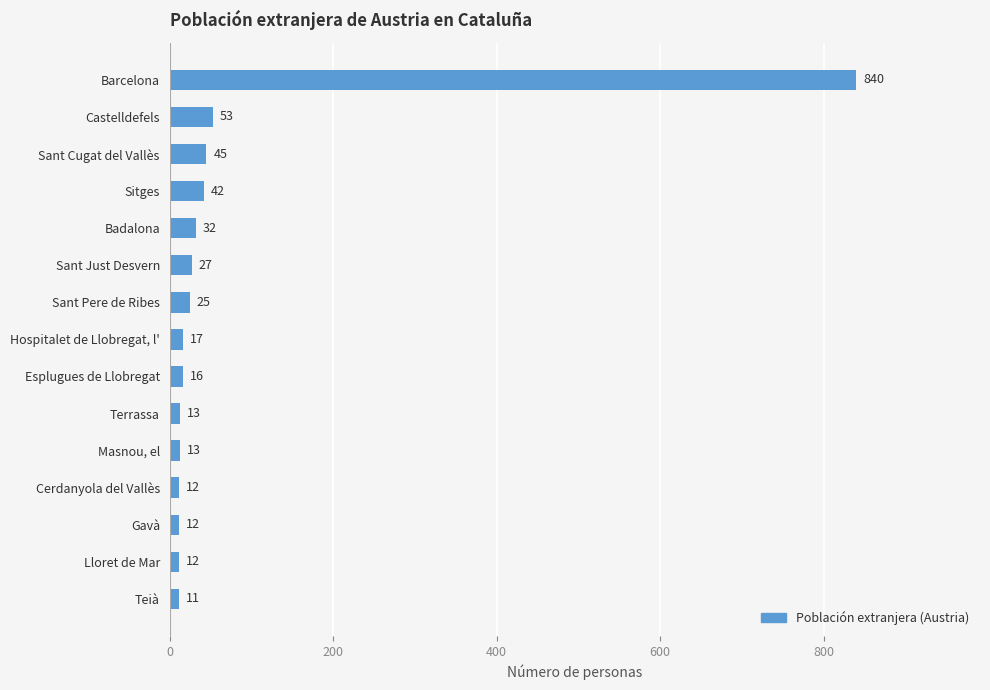

Count the number of data series in this chart.

1